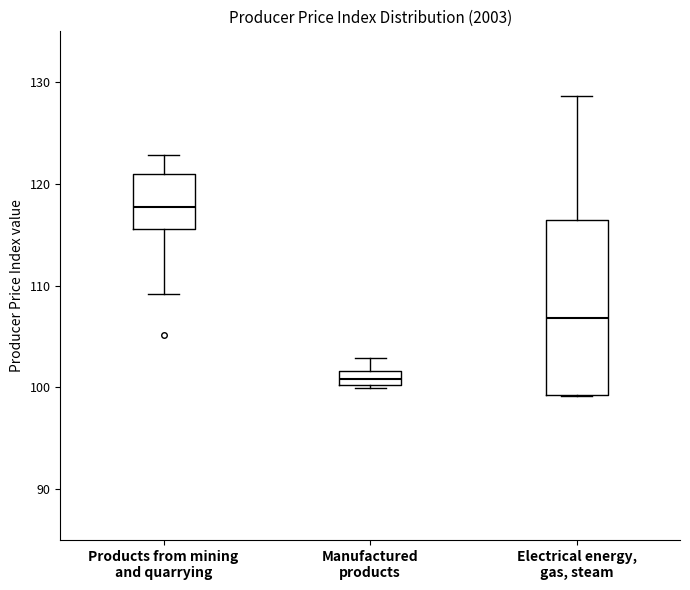

Where is the lower edge of the box for Electrical energy, gas, steam on the y-axis? The values are not printed on the chart, so give them approximately, as read against the axis.

99